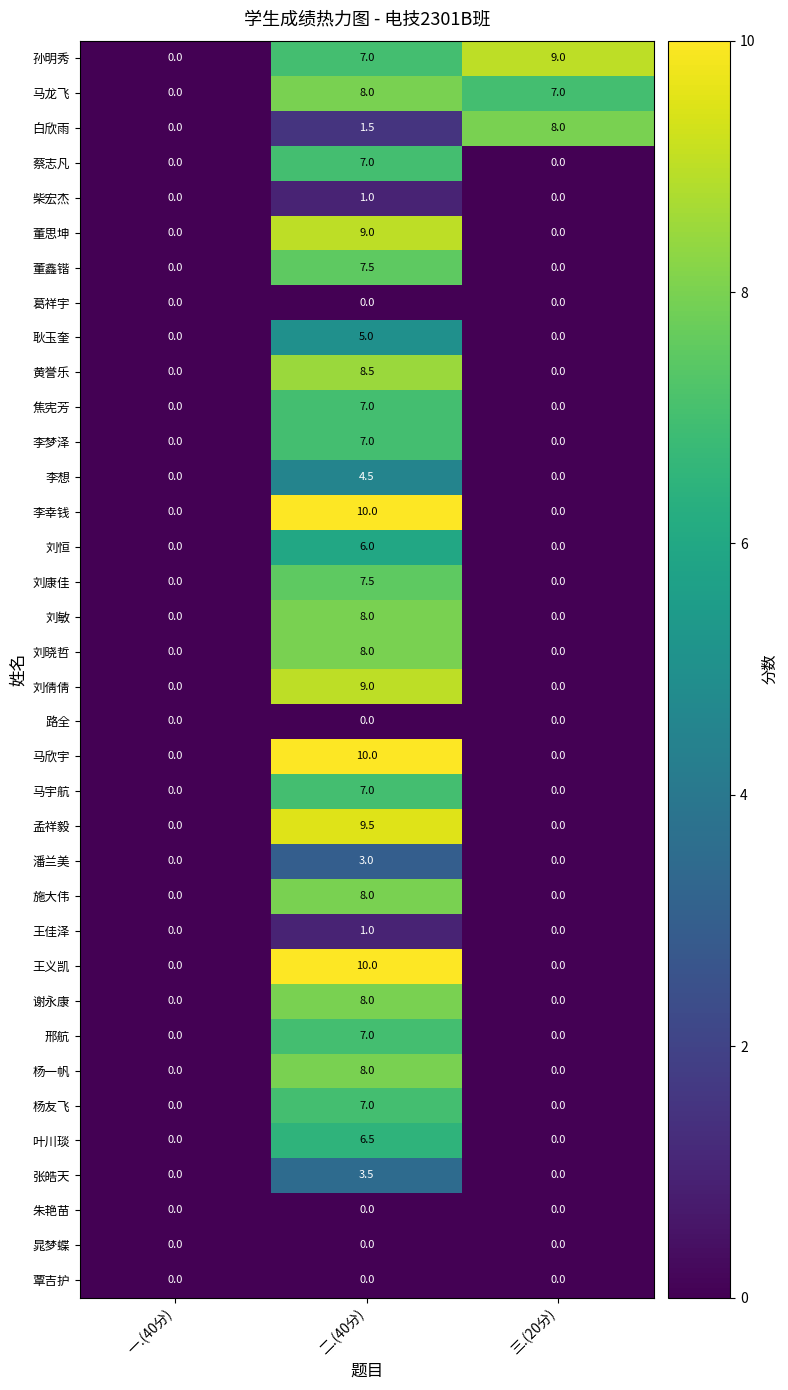

True or false: 孟祥毅 has a value of -3.6 at 三.(20分).

False